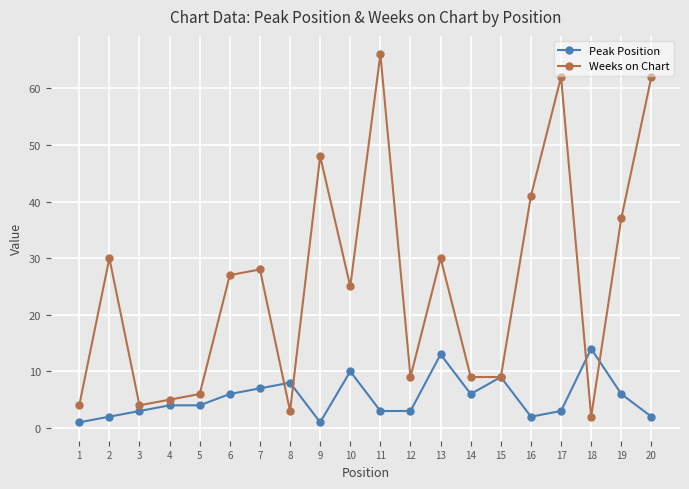

Reading right to left, transcribe all the data shown in this chart.

Peak Position: 2	6	14	3	2	9	6	13	3	3	10	1	8	7	6	4	4	3	2	1
Weeks on Chart: 62	37	2	62	41	9	9	30	9	66	25	48	3	28	27	6	5	4	30	4